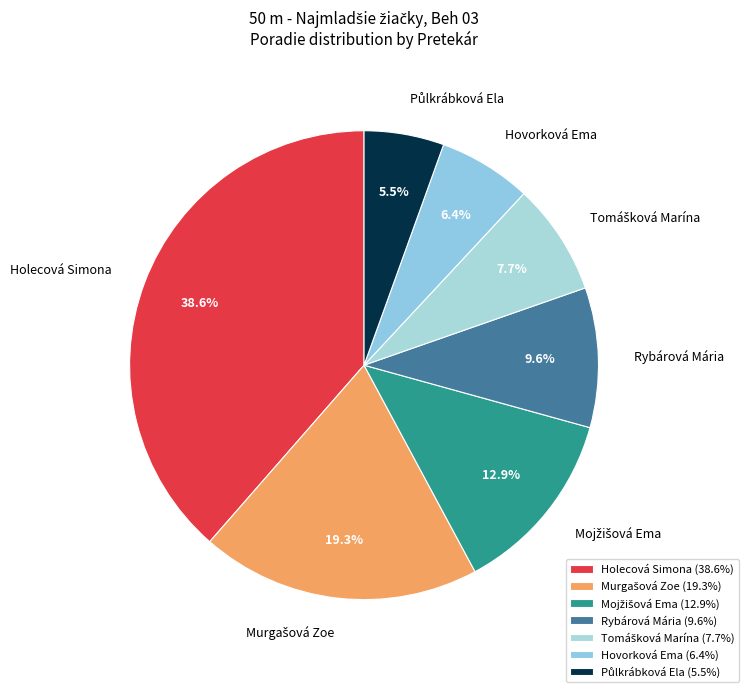

Does Holecová Simona account for over 50% of the chart?

No